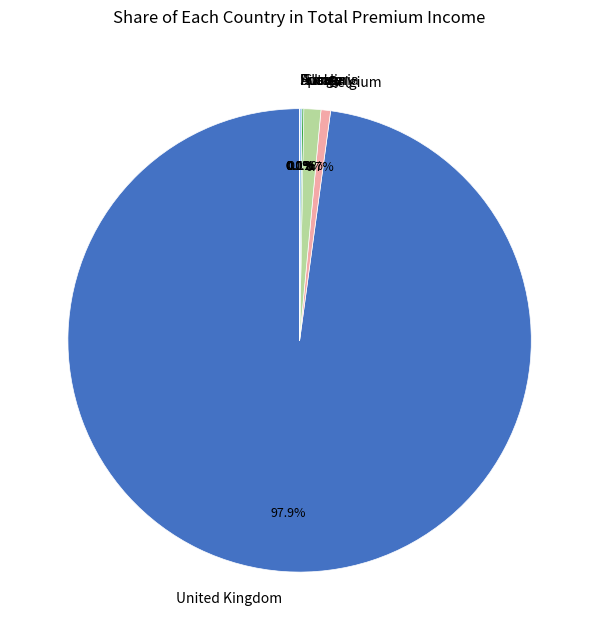

Which slice is the largest?

United Kingdom